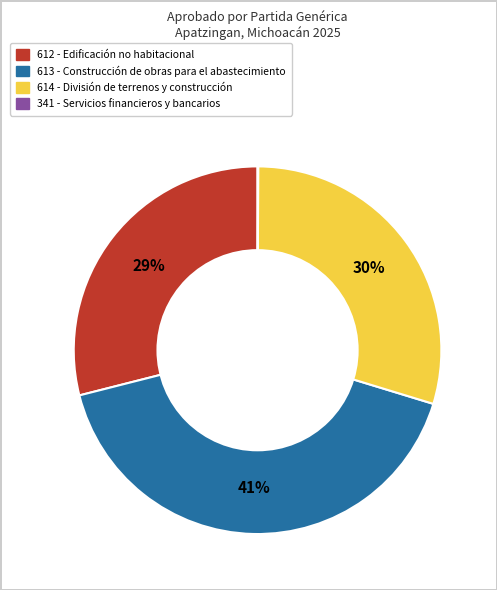

Between 612 - Edificación no habitacional and 614 - División de terrenos y construcción, which is larger?

614 - División de terrenos y construcción